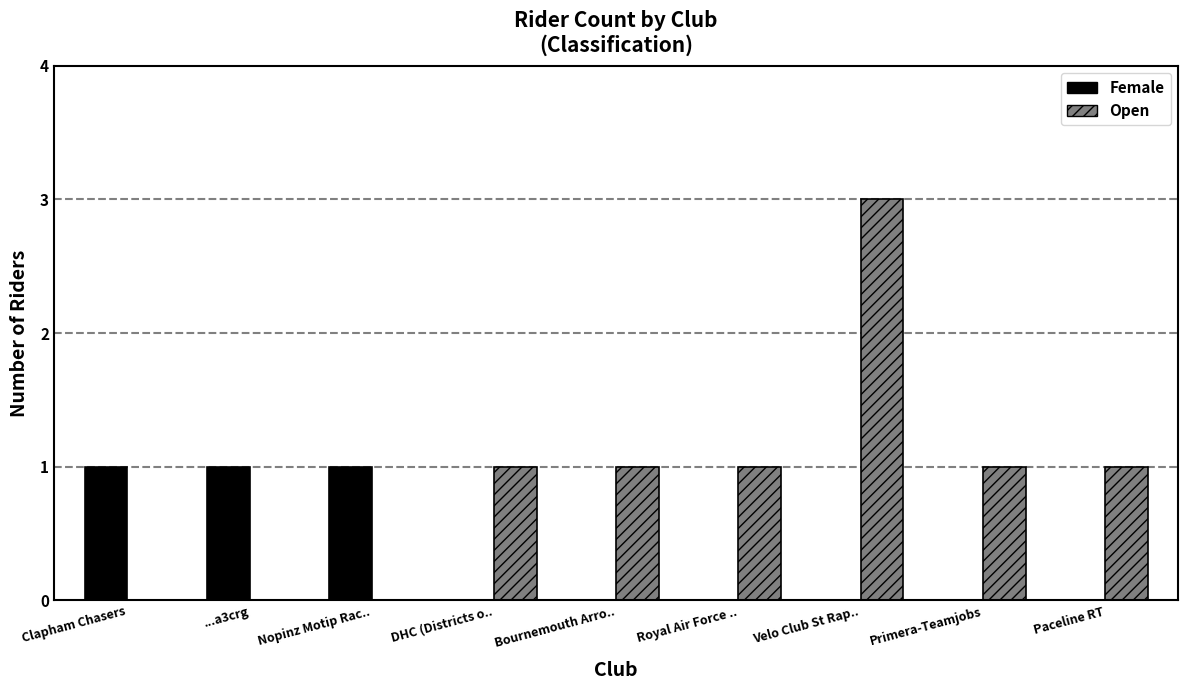

What is the approximate value of Open at Velo Club St Rap..?

3